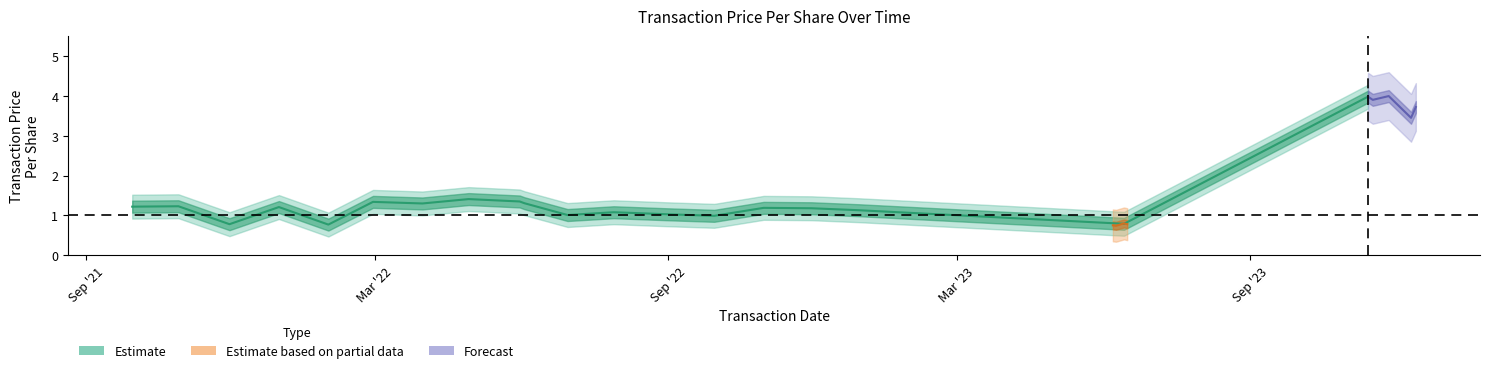

Rank the categories by transactionPricePerShare_lower value from highest to lowest.

2023-11-14, 2022-04-29, 2022-05-31, 2022-02-28, 2022-06-03, 2022-03-31, 2021-10-29, 2021-09-30, 2021-12-31, 2022-10-31, 2022-11-30, 2022-12-30, 2022-07-29, 2022-08-31, 2022-06-30, 2022-09-30, 2023-06-14, 2021-11-30, 2022-01-31